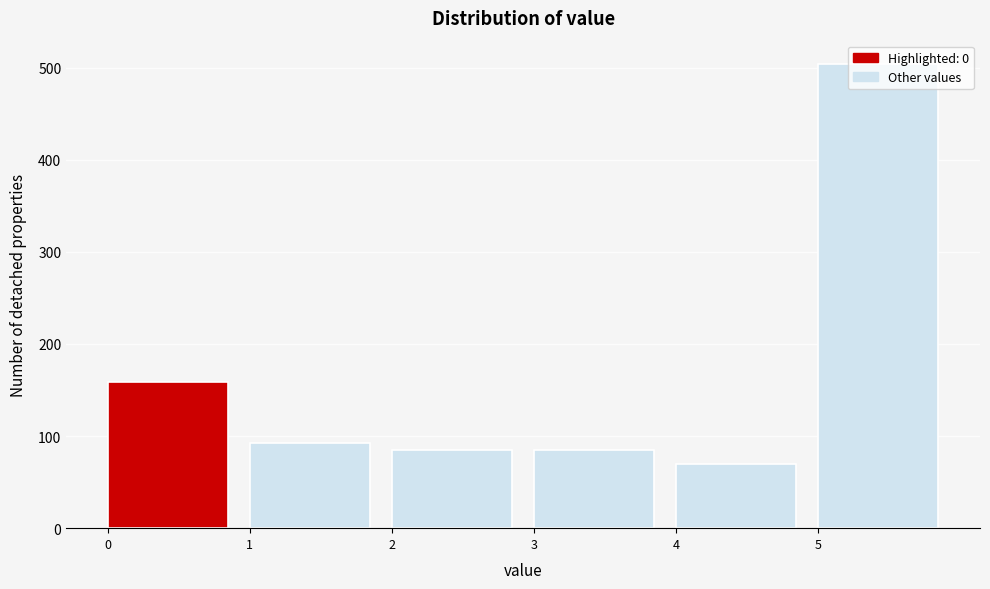

Over which range of the x-axis is the bar tallest?

5 to 6